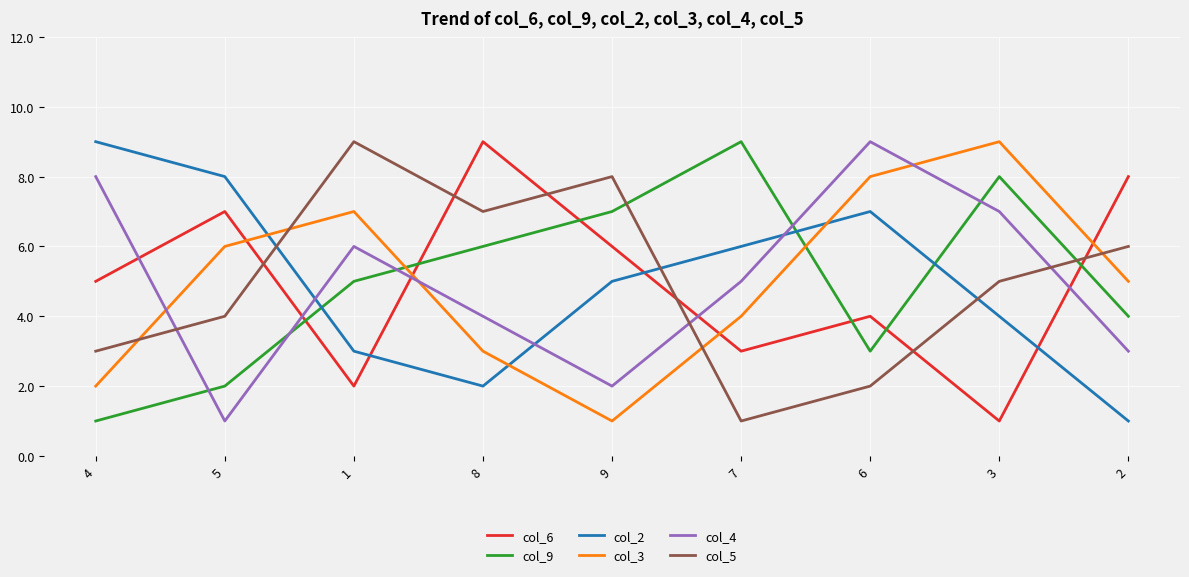

The value of col_2 at 2 is 1. True or false?

True